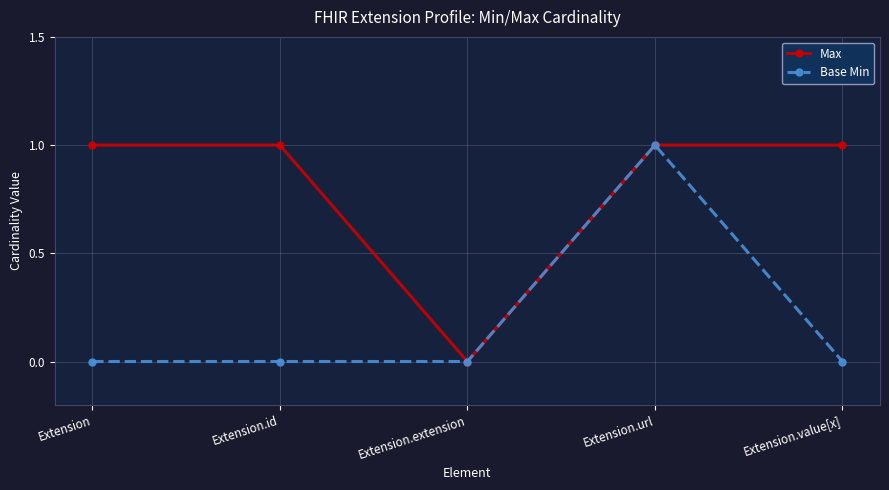

In Max, how many points are lower than both neighbors (excluding endpoints)?

1